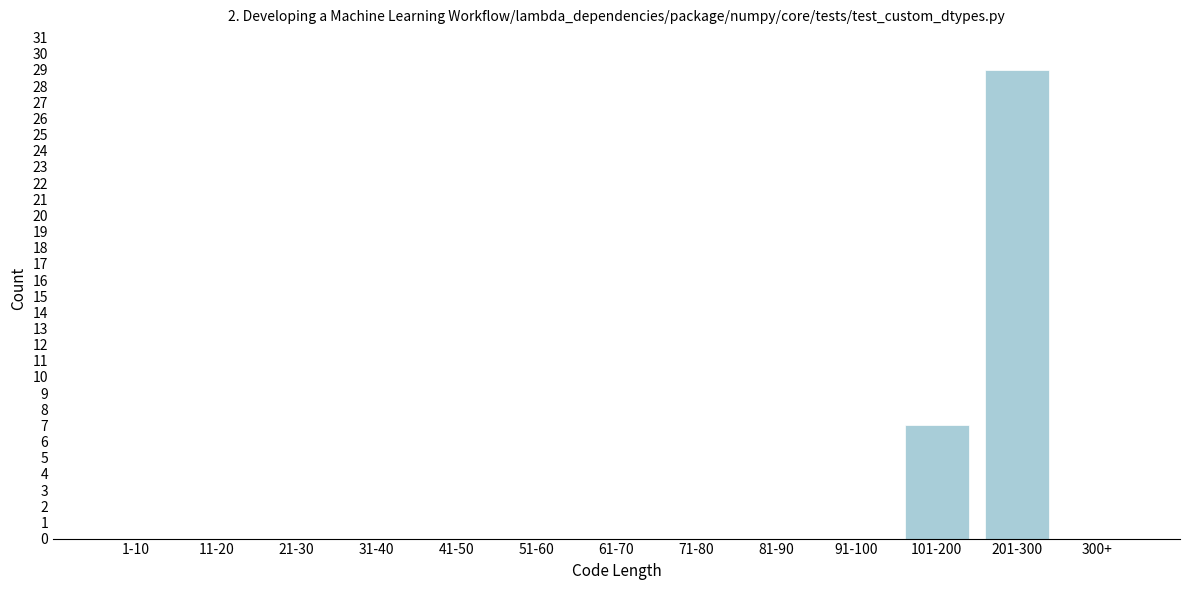

Reading left to right, extract all data points from this chart.

1-10=0	11-20=0	21-30=0	31-40=0	41-50=0	51-60=0	61-70=0	71-80=0	81-90=0	91-100=0	101-200=7	201-300=29	300+=0